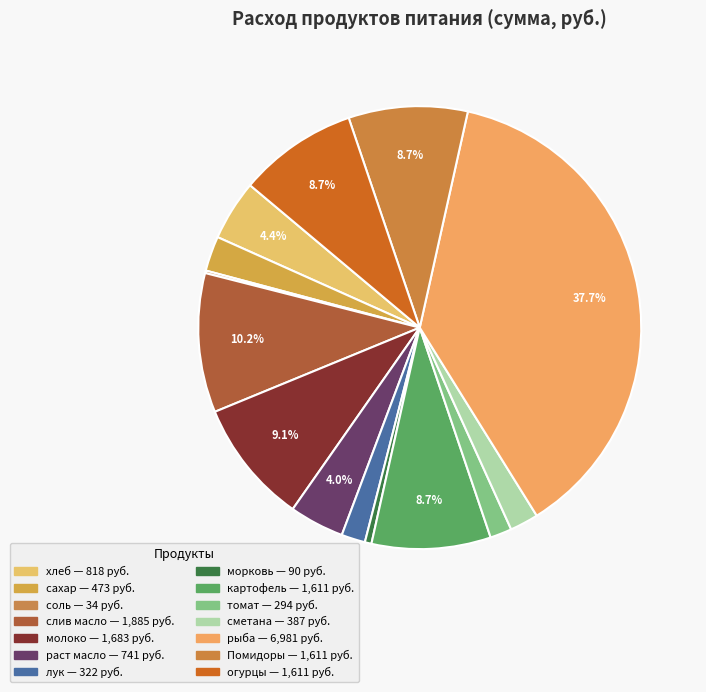

To the nearest percent, what is the average slice percentage?

7%